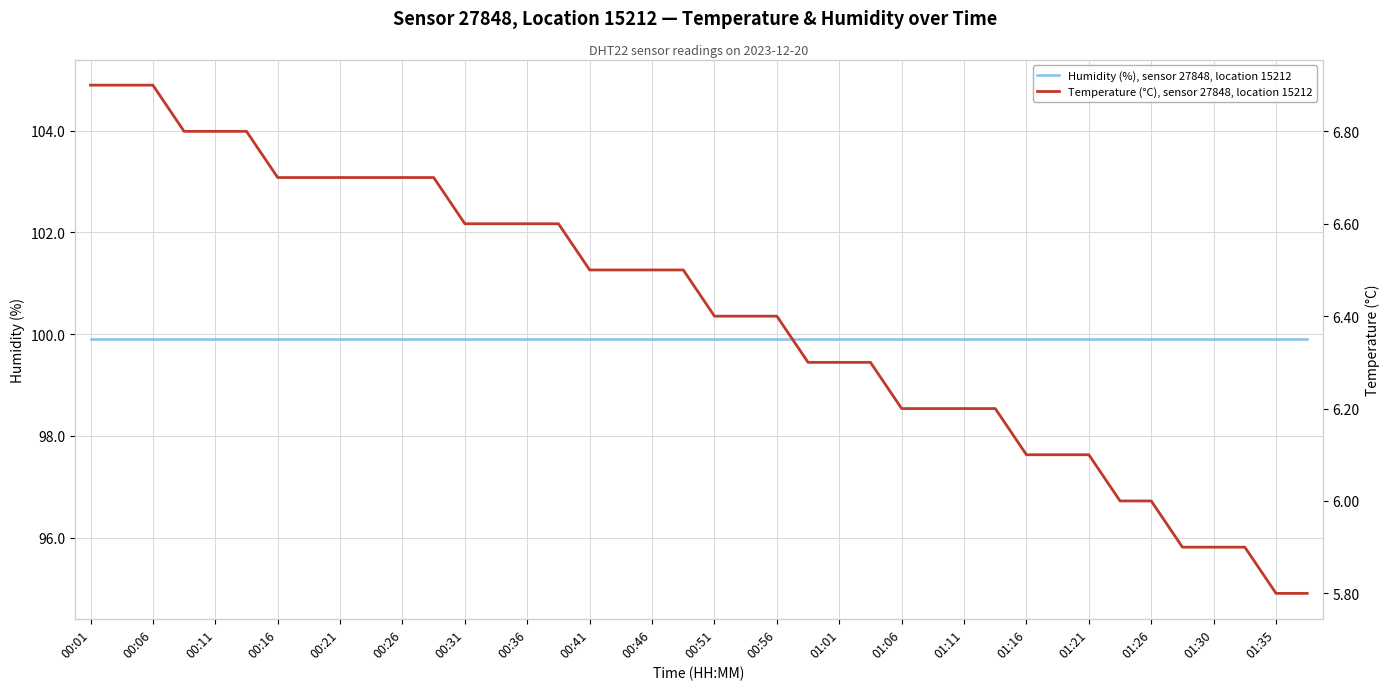

True or false: Temperature (°C), sensor 27848, location 15212 has a value of 9.2 at 01:11.

False